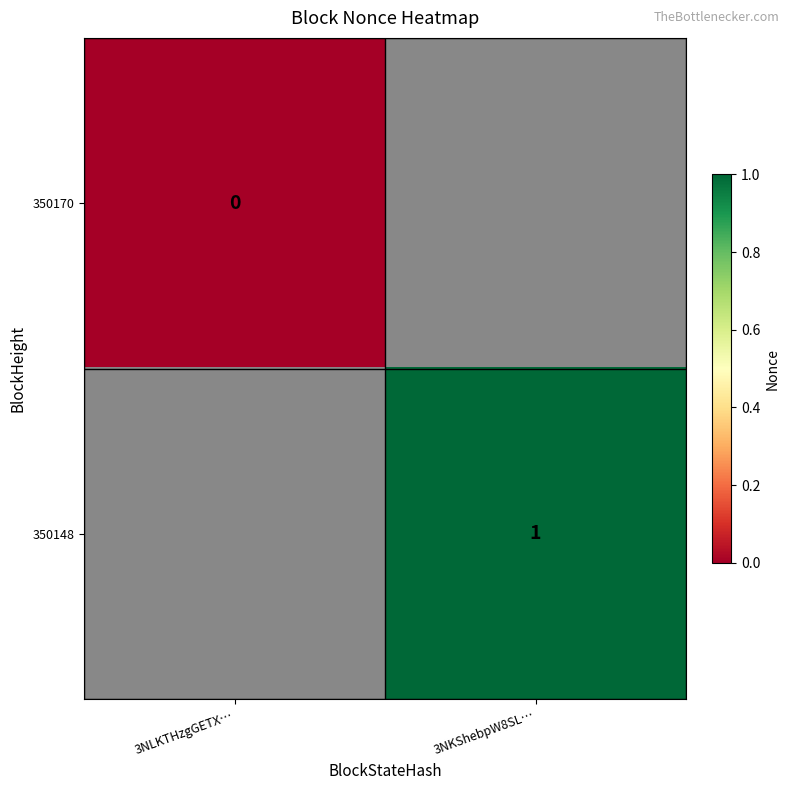

The 350148 series shows 1 at 3NKShebpW8SL…. True or false?

True